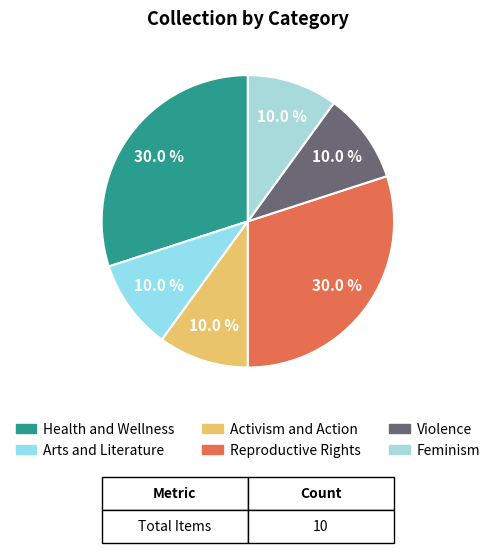

To the nearest percent, what percentage of the pie is Feminism?

10%